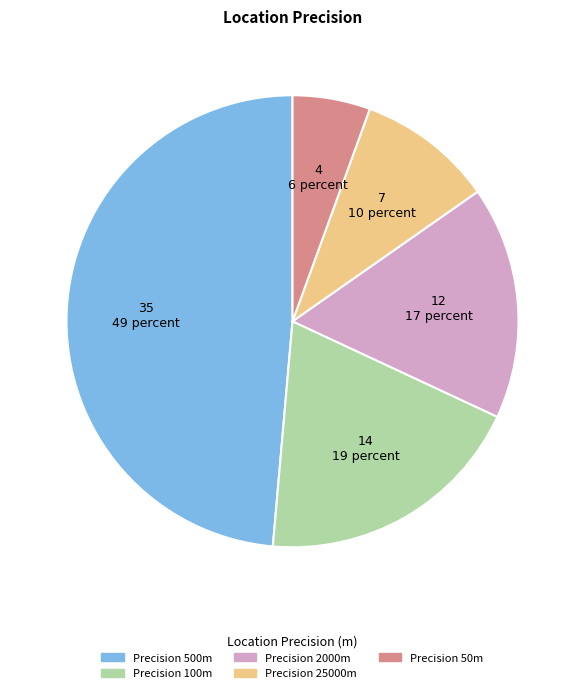

Is there any slice that represents more than half of the pie?

No